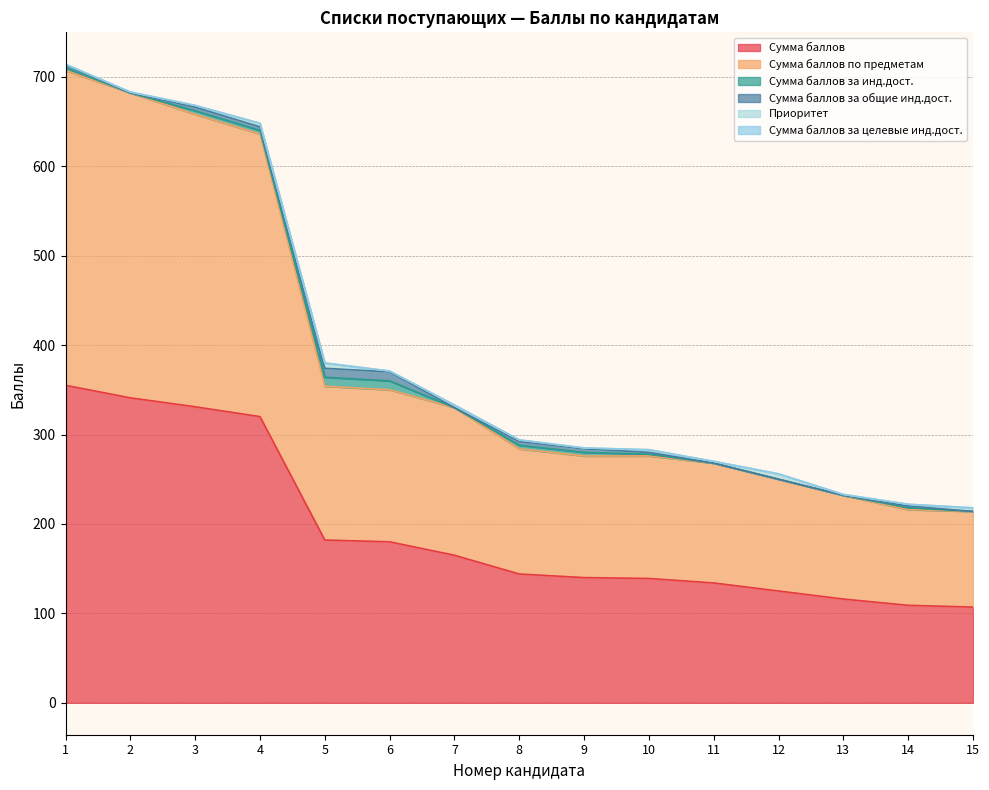

What is the maximum value for Сумма баллов за инд.дост.?

10